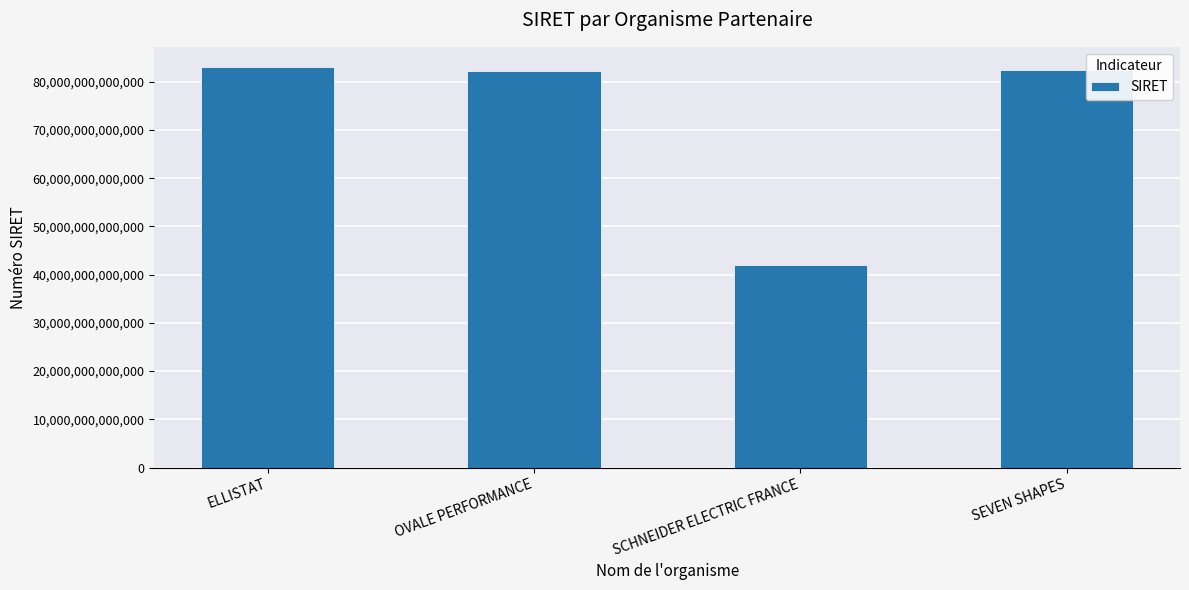

What is the label of the 3rd bar from the right?

OVALE PERFORMANCE